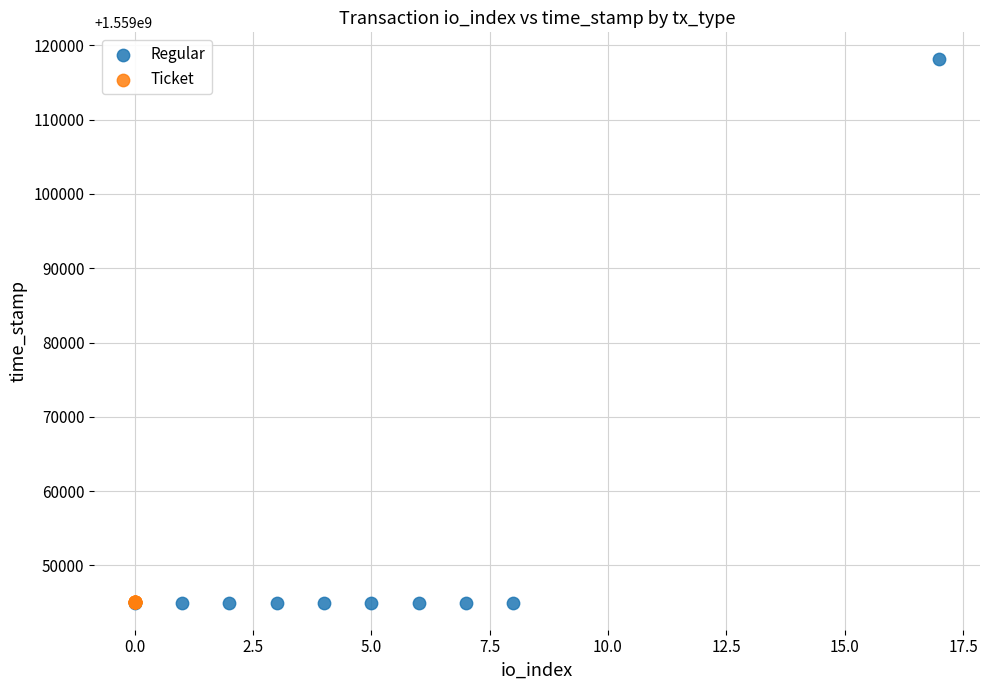

Which series contains the highest Y value?

Regular